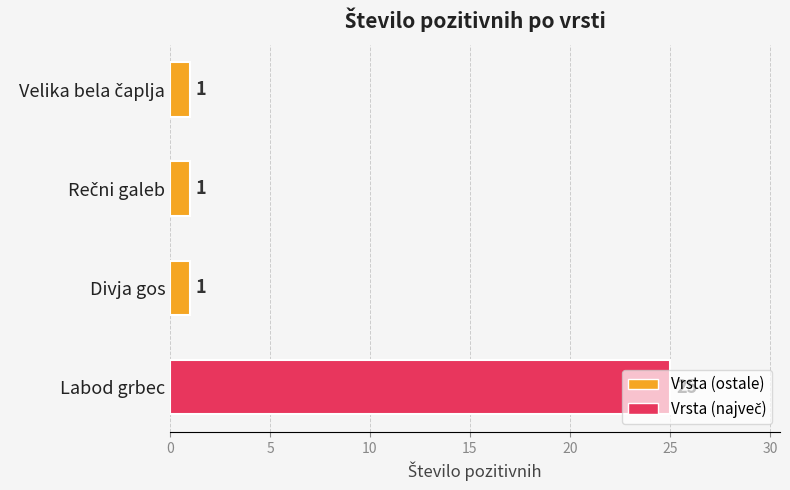

What is the sum of the values at Labod grbec and Divja gos?

26